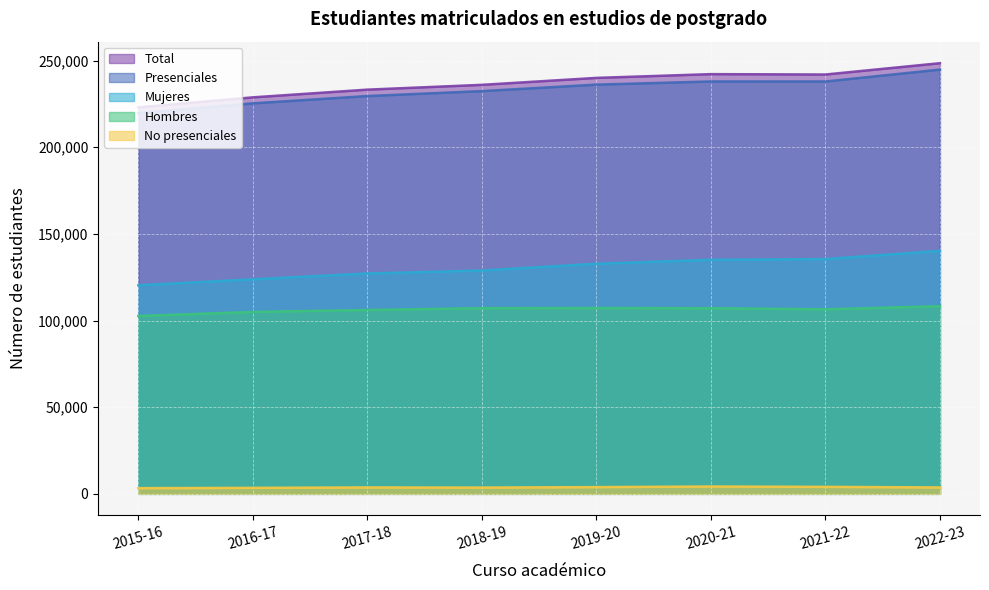

Reading right to left, transcribe all the data shown in this chart.

Total: 248513	241984	242204	240033	236024	233255	228804	223017
Presenciales: 244825	237950	237971	236145	232411	229553	225346	219731
No presenciales: 3688	4034	4233	3888	3613	3702	3458	3286
Hombres: 108300	106503	107137	107227	107161	106083	104998	102654
Mujeres: 140213	135481	135067	132806	128863	127172	123806	120363